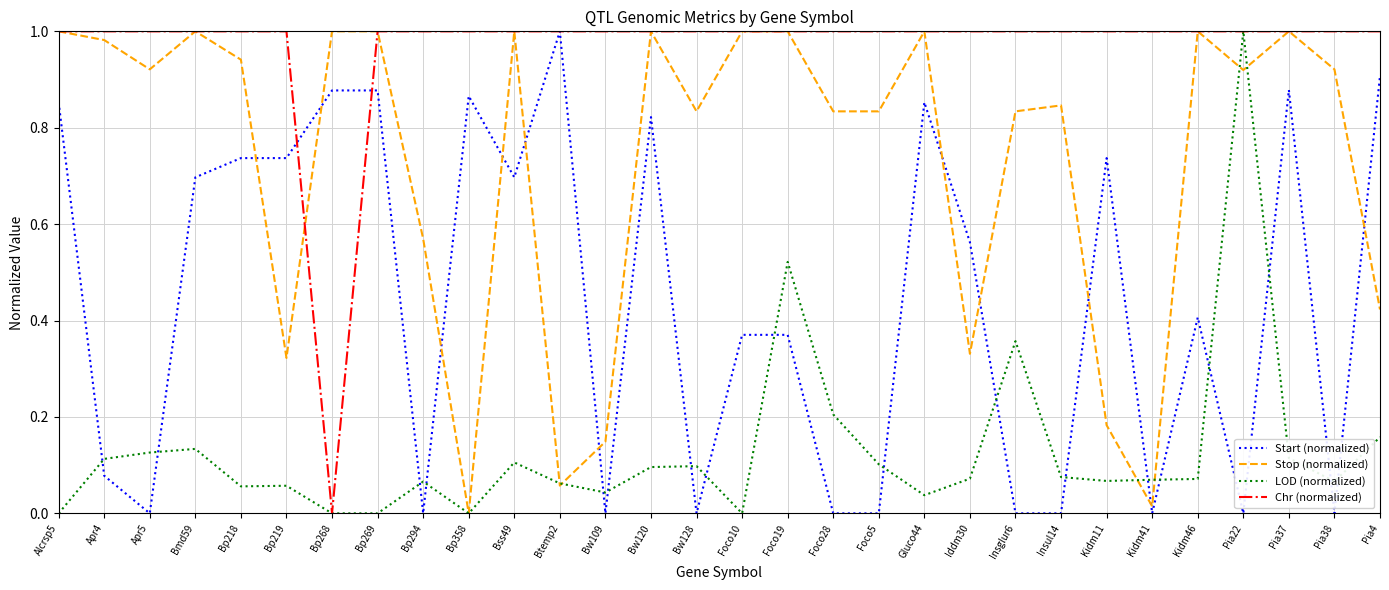

After their last crossing, which series has the higher values: LOD (normalized) or Start (normalized)?

Start (normalized)